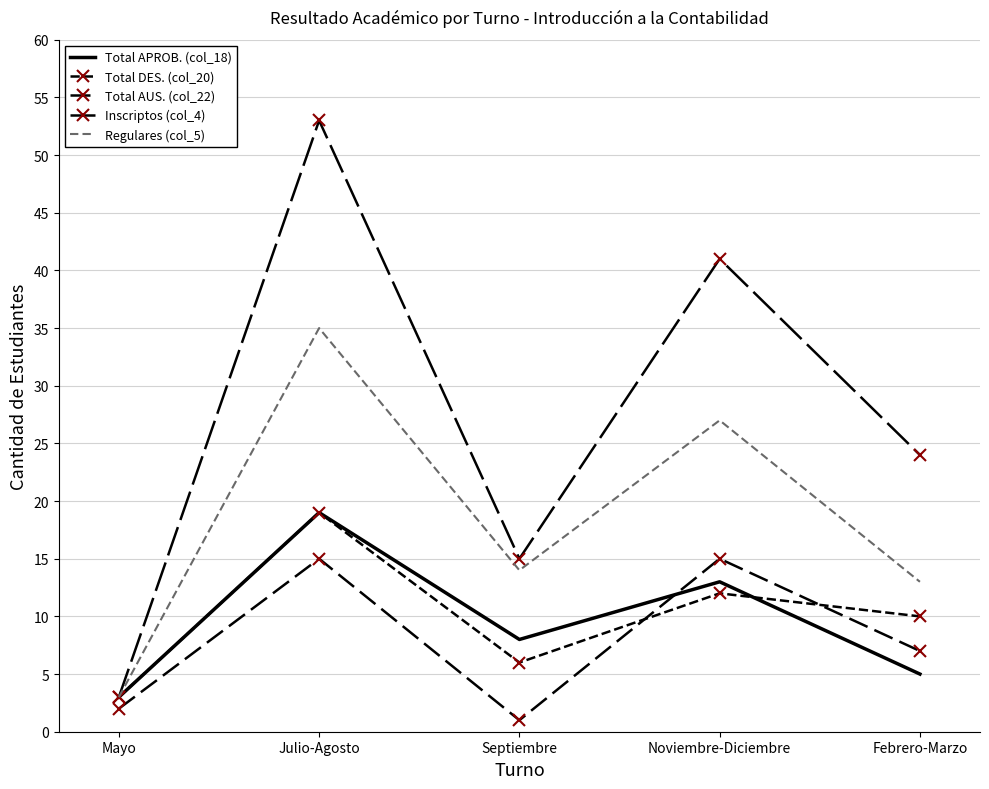

What is the sum of the Regulares (col_5) values at Febrero-Marzo and Mayo?

16